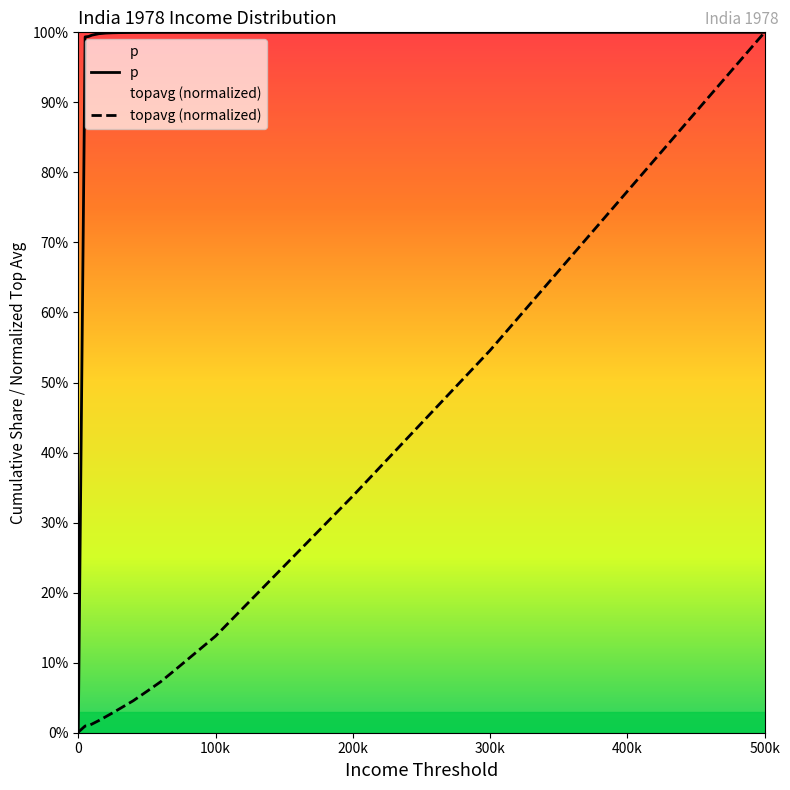

What is the value of the topavg point at the 12th from the left?

0.1